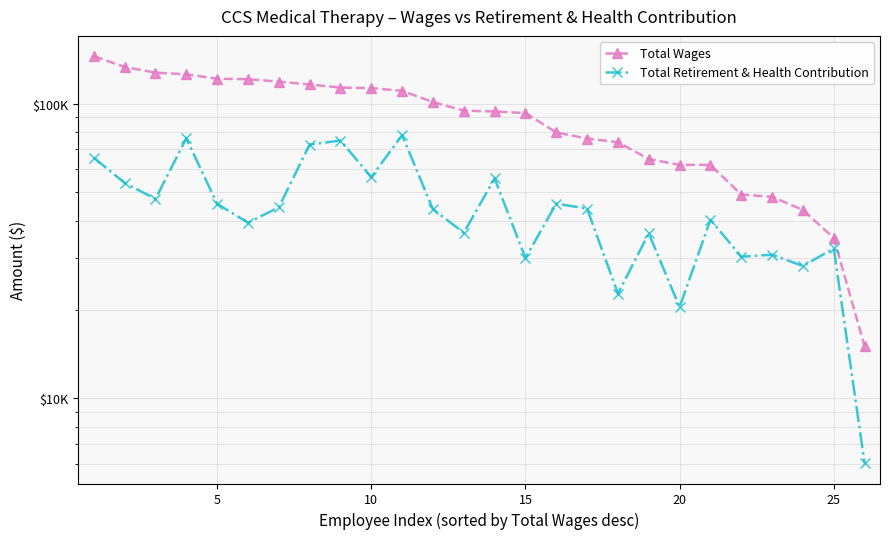

True or false: Total Wages and Total Retirement & Health Contribution intersect in this chart.

False